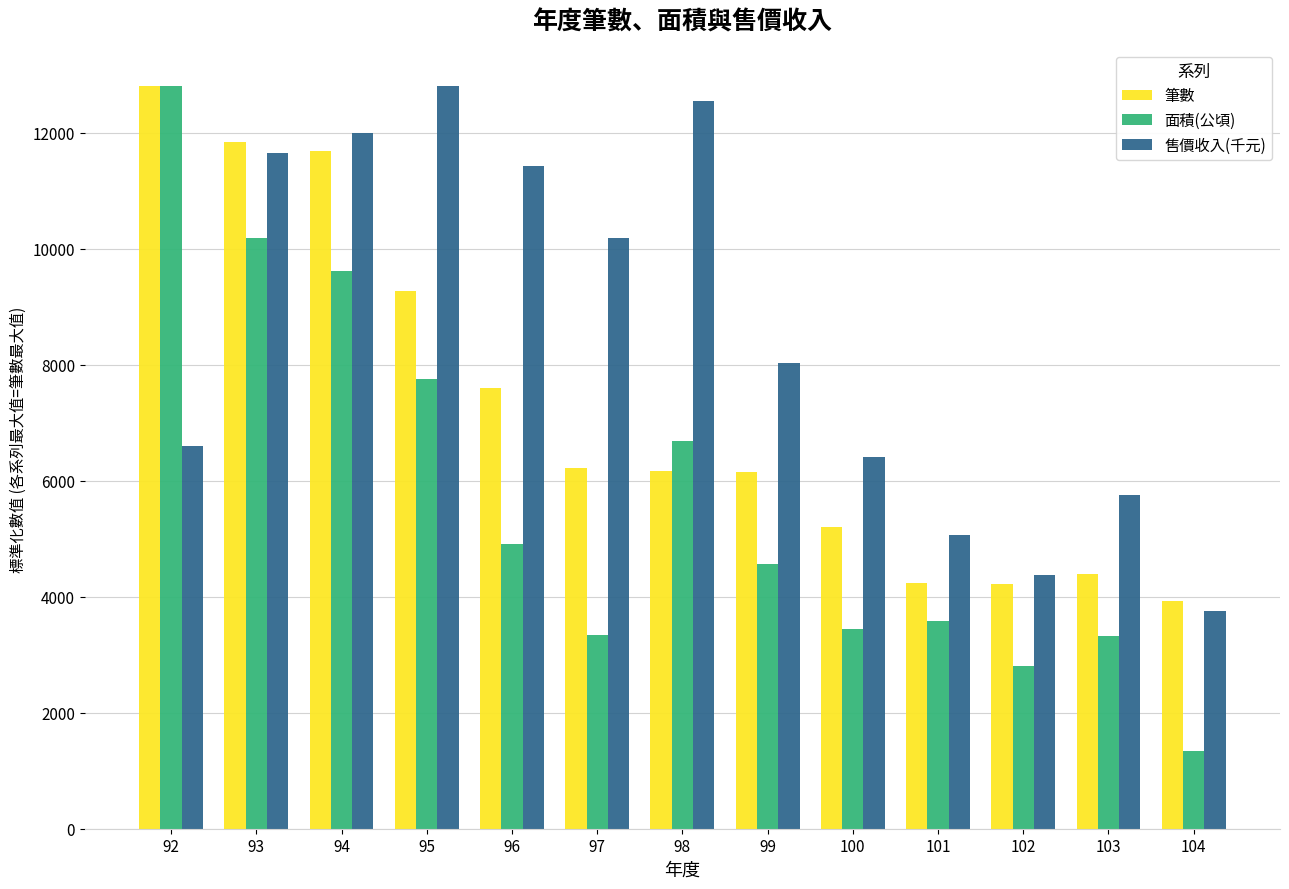

What is the sum of all 面積(公頃) values?

74358.6